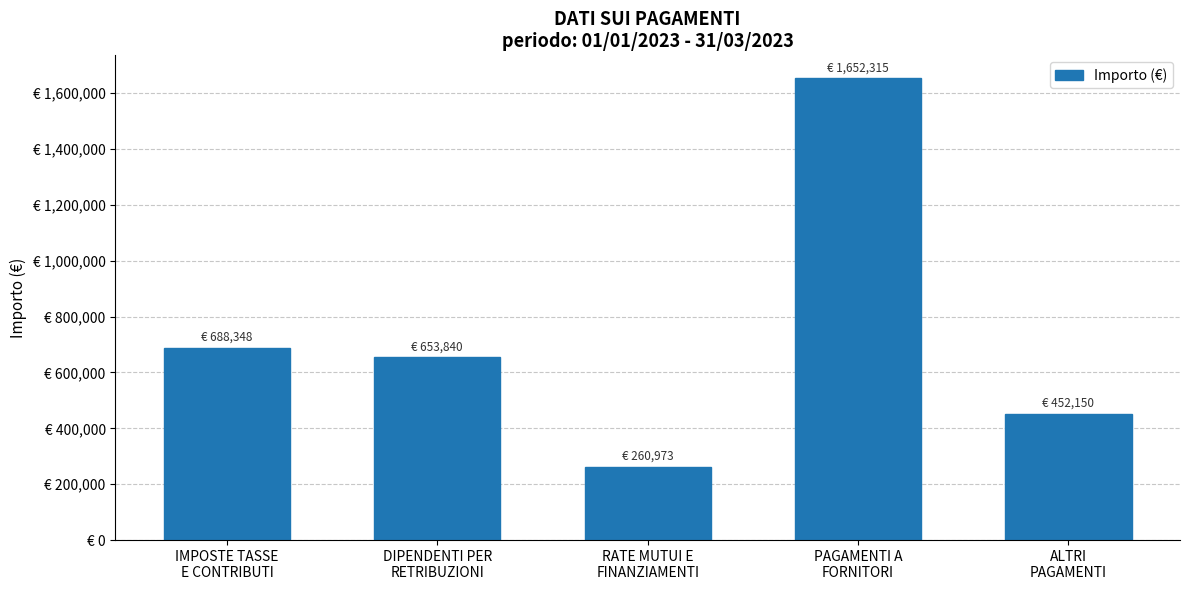

Reading left to right, extract all data points from this chart.

688348.4	653839.6	260972.9	1652314.6	452150.3